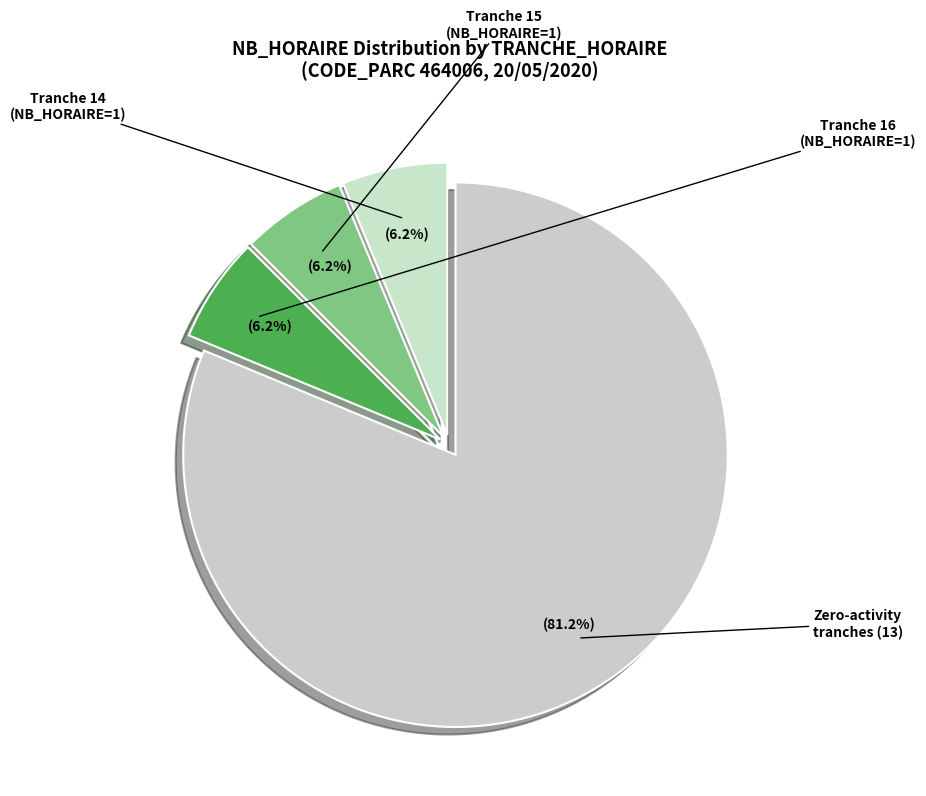

Count the number of slices in the pie.

4